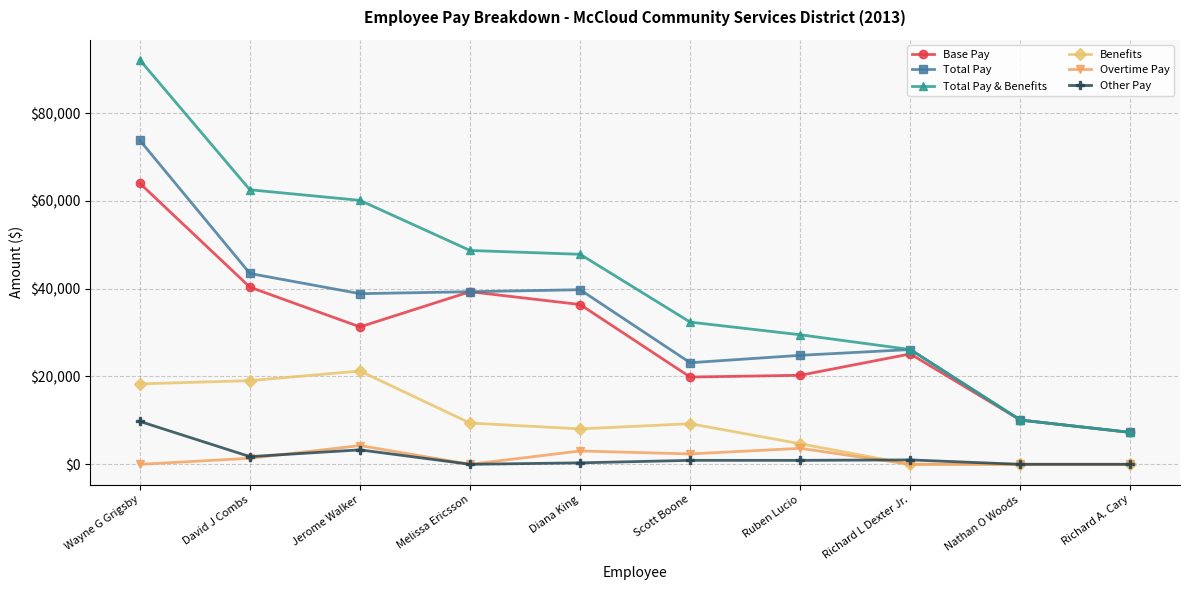

What is the spread (max minus min) of values at Richard L Dexter Jr.?

26137.1